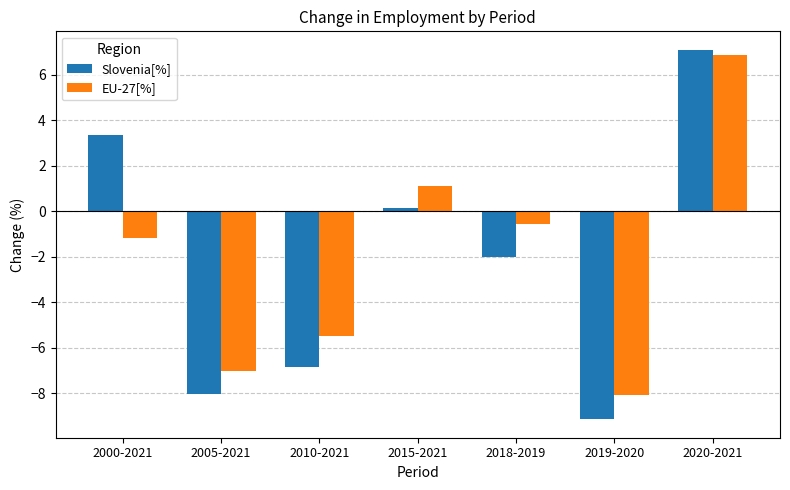

How many positive values does the EU-27[%] series have?

2